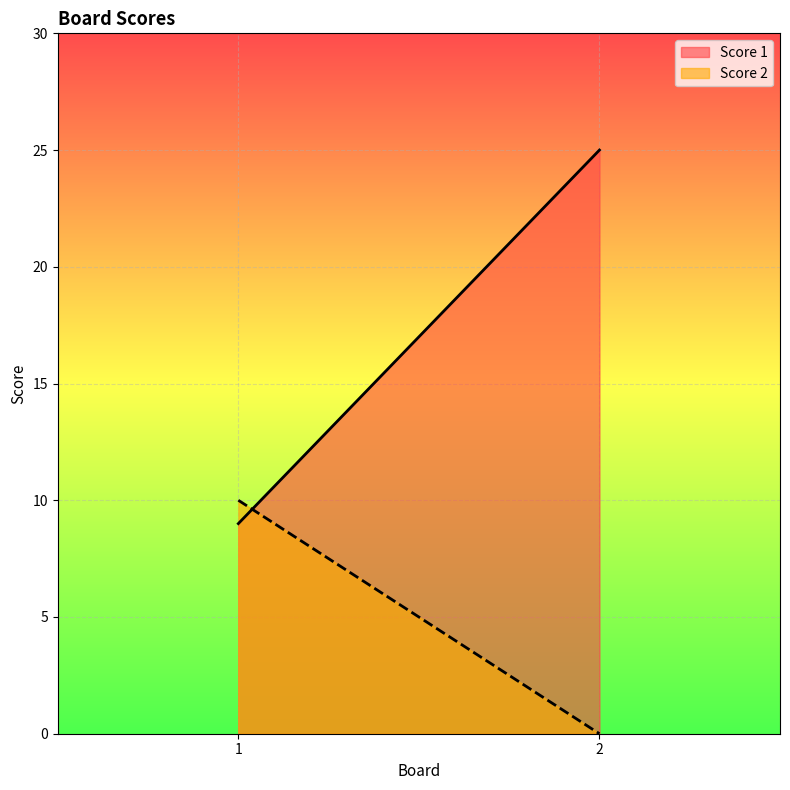

How many lines are shown in the chart?

2